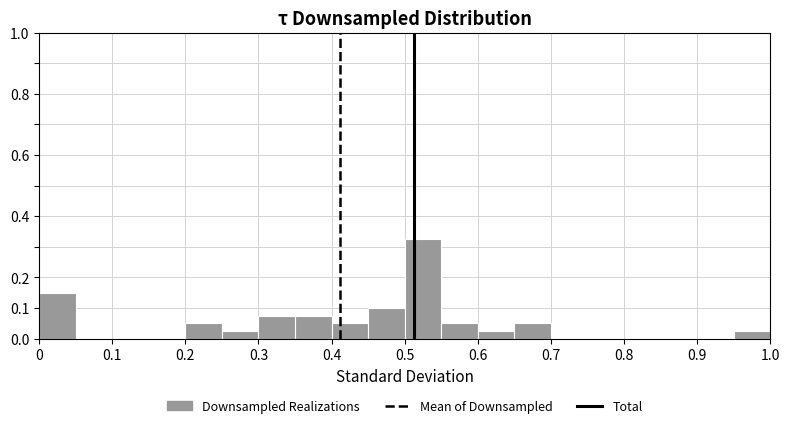

Reading left to right, list every bar in this chart as the range it spans on the x-axis followed by its height. The values are not printed on the chart, so give them approximately, as read against the axis.

0.00 to 0.05: 0.15
0.05 to 0.10: 0
0.10 to 0.15: 0
0.15 to 0.20: 0
0.20 to 0.25: 0.05
0.25 to 0.30: 0.03
0.30 to 0.35: 0.08
0.35 to 0.40: 0.08
0.40 to 0.45: 0.05
0.45 to 0.50: 0.10
0.50 to 0.55: 0.33
0.55 to 0.60: 0.05
0.60 to 0.65: 0.03
0.65 to 0.70: 0.05
0.70 to 0.75: 0
0.75 to 0.80: 0
0.80 to 0.85: 0
0.85 to 0.90: 0
0.90 to 0.95: 0
0.95 to 1.00: 0.03